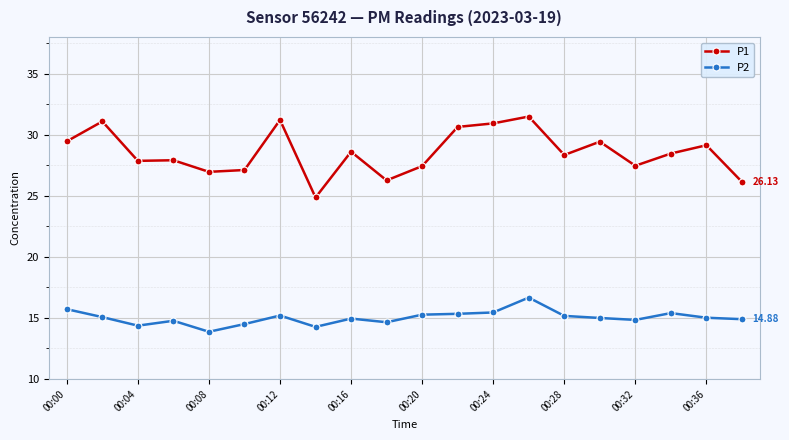

True or false: P2 has more than 0 points higher than both neighbors.

True